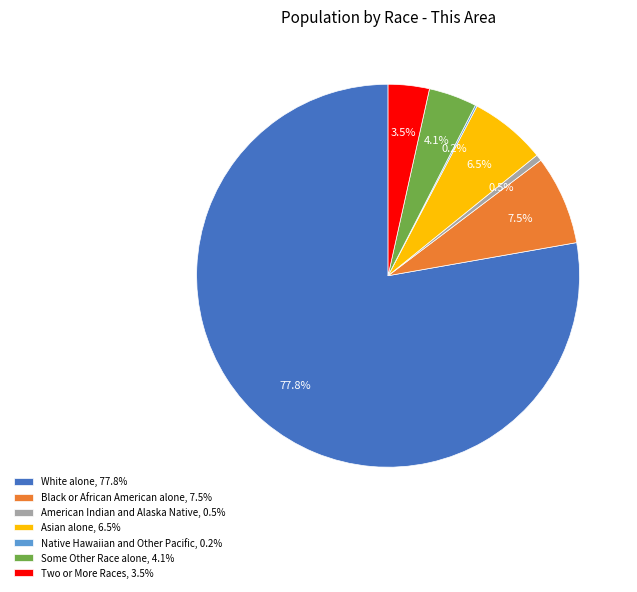

What is the total percentage of Two or More Races and Black or African American alone?

11.0%